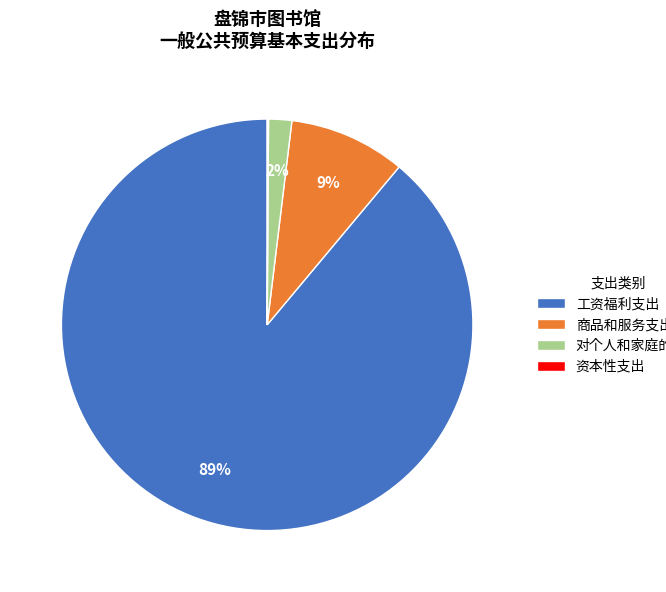

Between 工资福利支出 and 商品和服务支出, which is larger?

工资福利支出